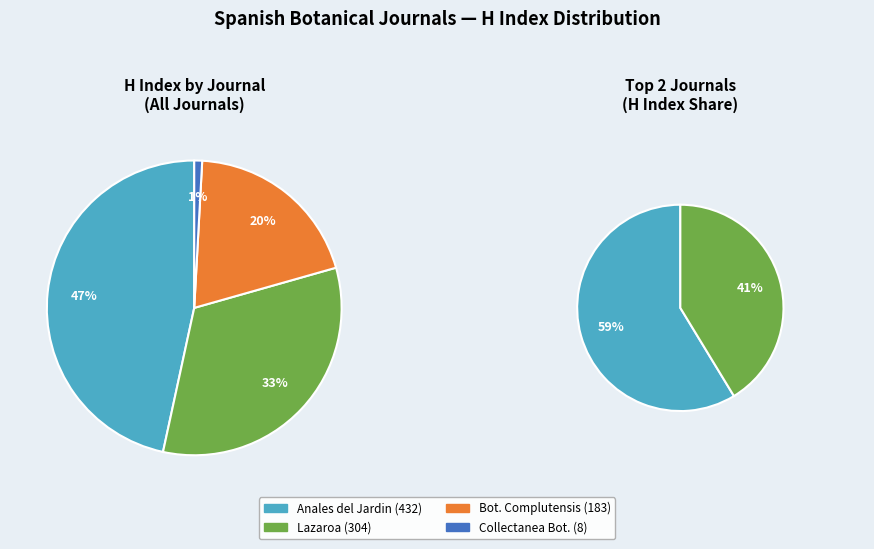

Is it true that Botanica Complutensis is 10% of the pie?

False